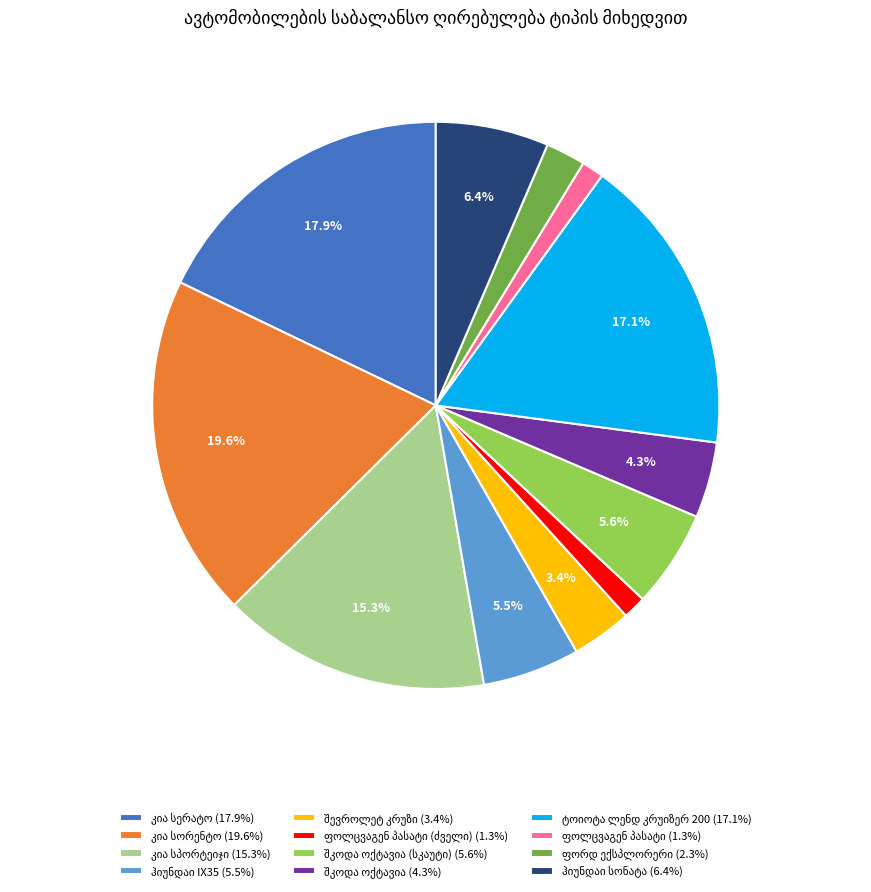

Is there any slice that represents more than half of the pie?

No